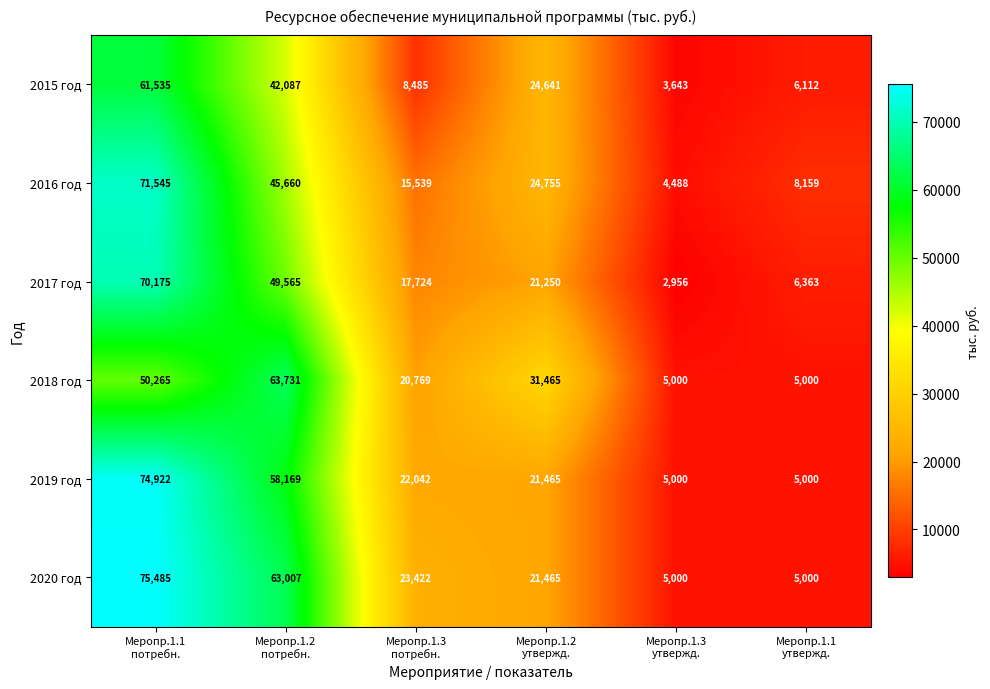

What is the lowest value of the 2018 год series?

5000